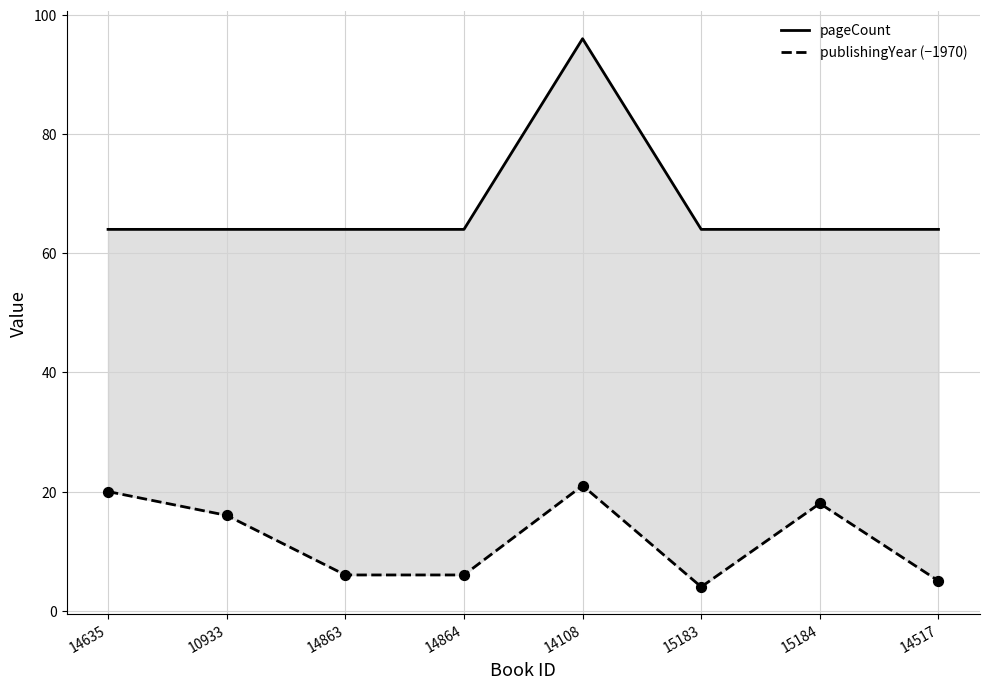

Which series contains the lowest Y value?

publishingYear (−1970)